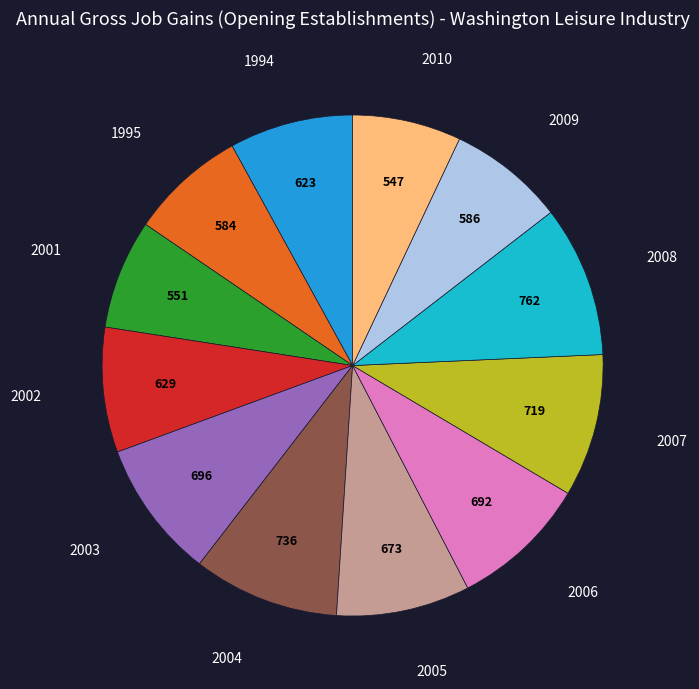

Is there a majority slice in this chart?

No